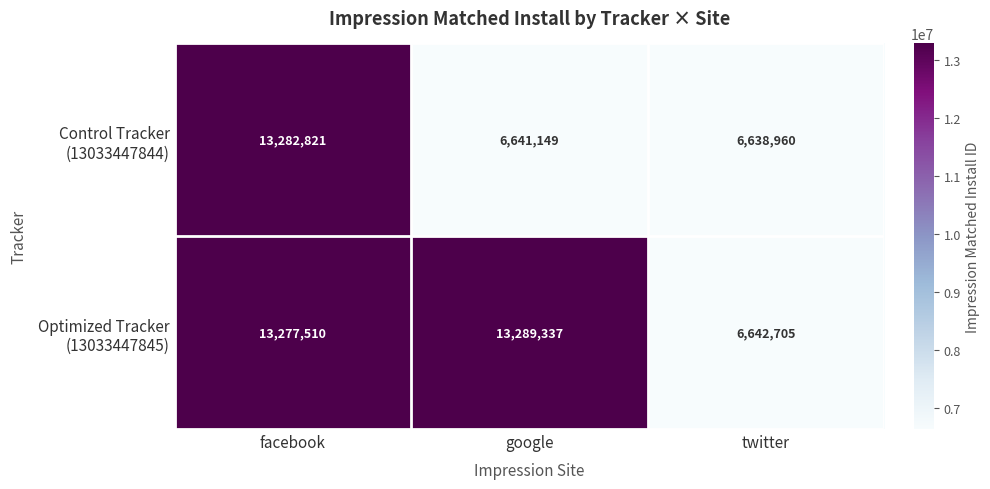

What is the total value across all series at twitter?

13281665